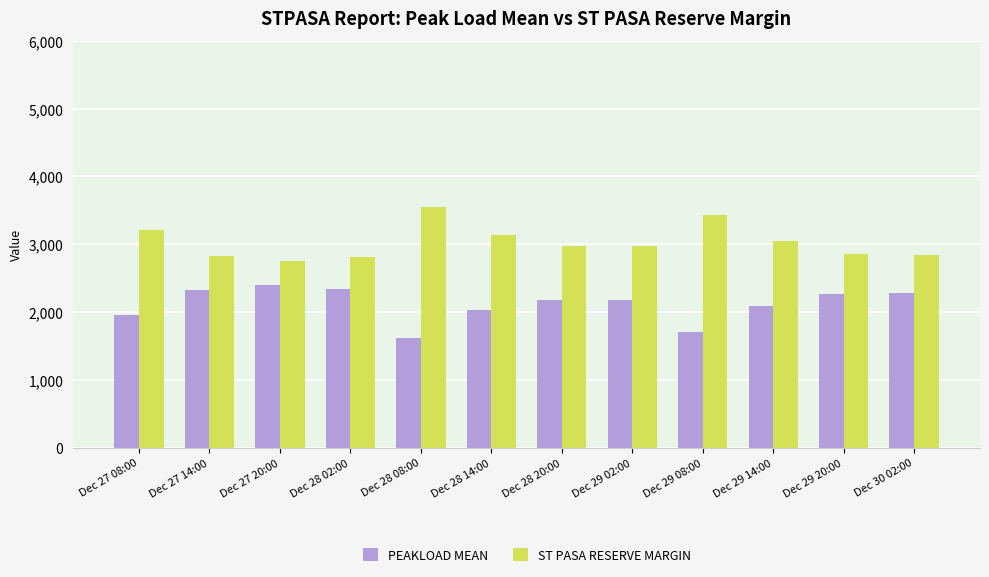

What is the label of the 9th bar from the left?

Dec 29 08:00